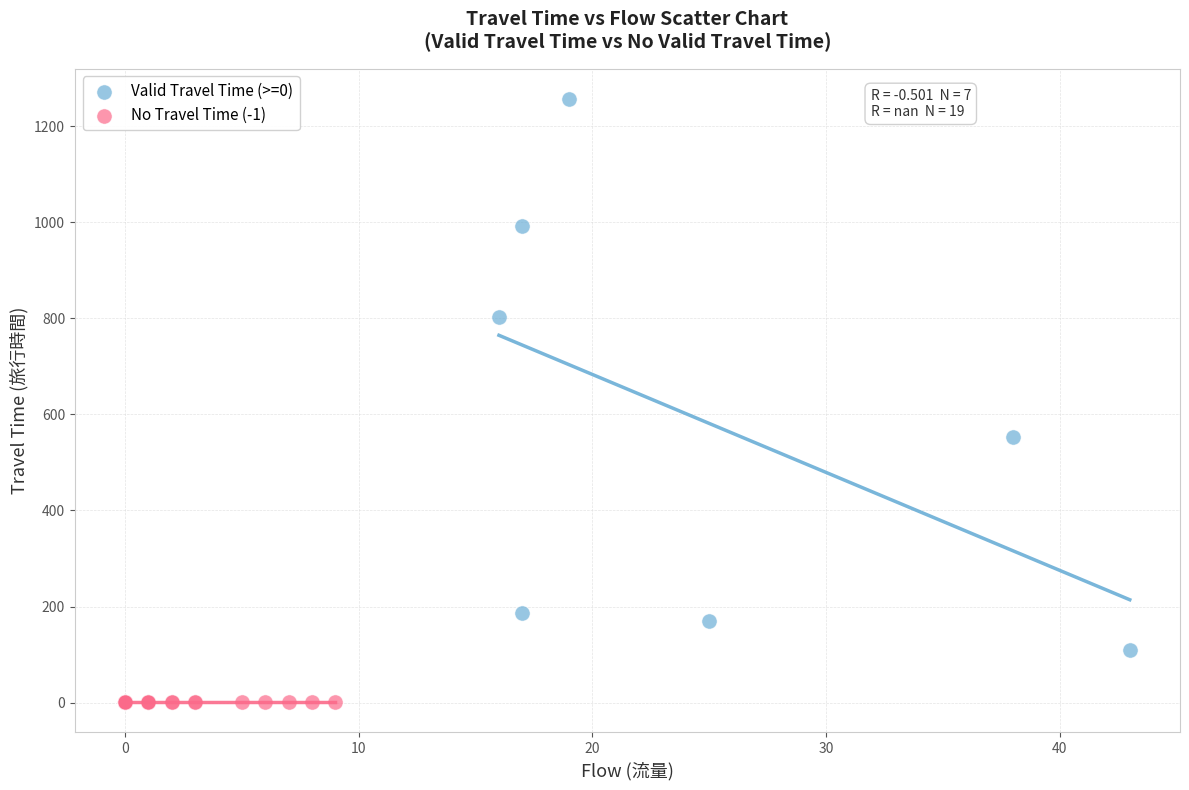

Which series reaches the minimum Y coordinate?

No Travel Time (-1)